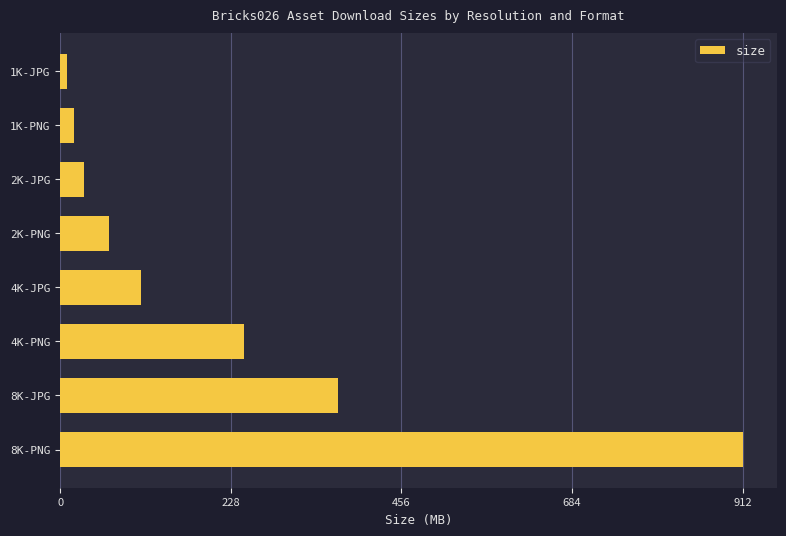

At which category does the chart reach its peak across all series?

8K-PNG